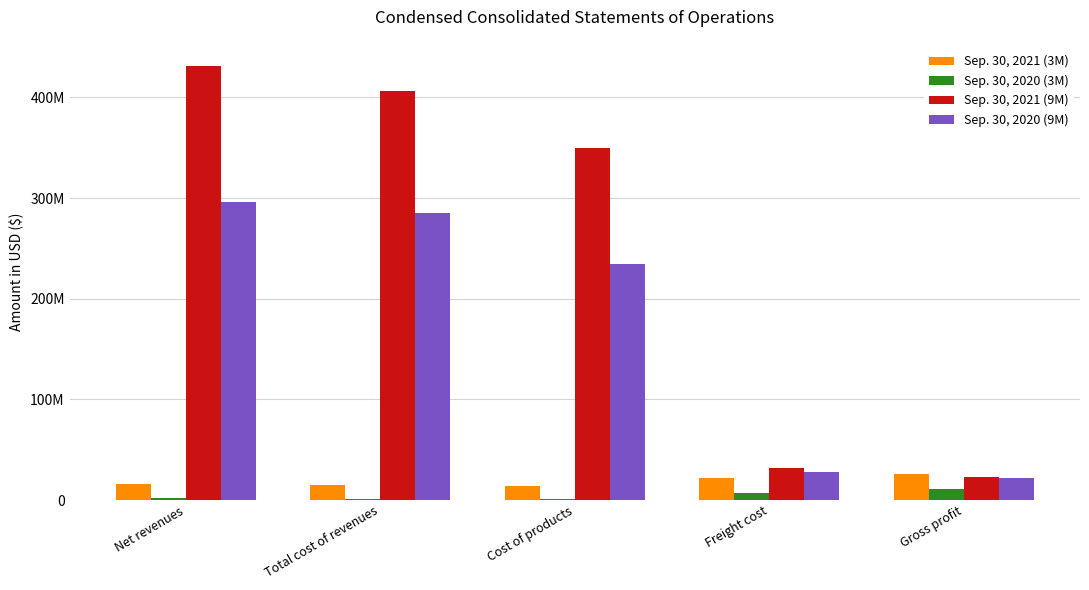

What value does the Sep. 30, 2020 (9M) series have at Cost of products, to the nearest 50?

234803800